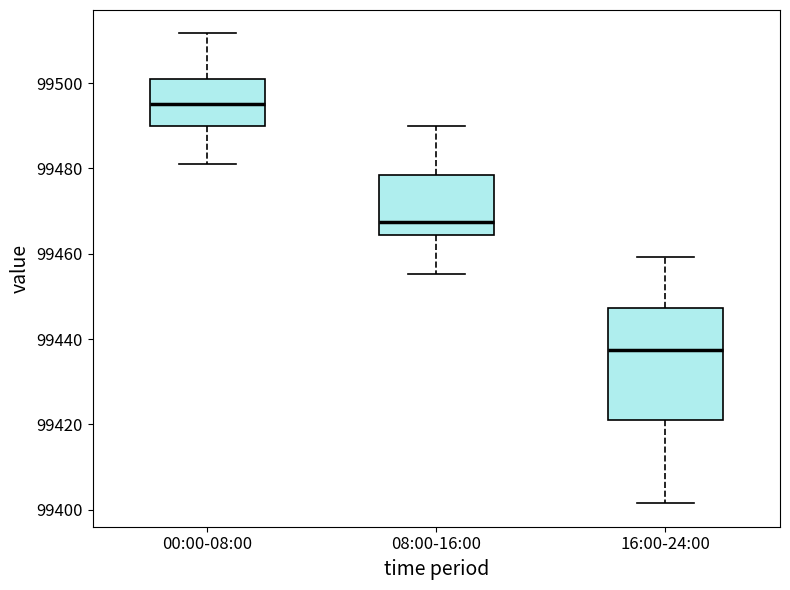

Which box's median line is the lowest?

16:00-24:00